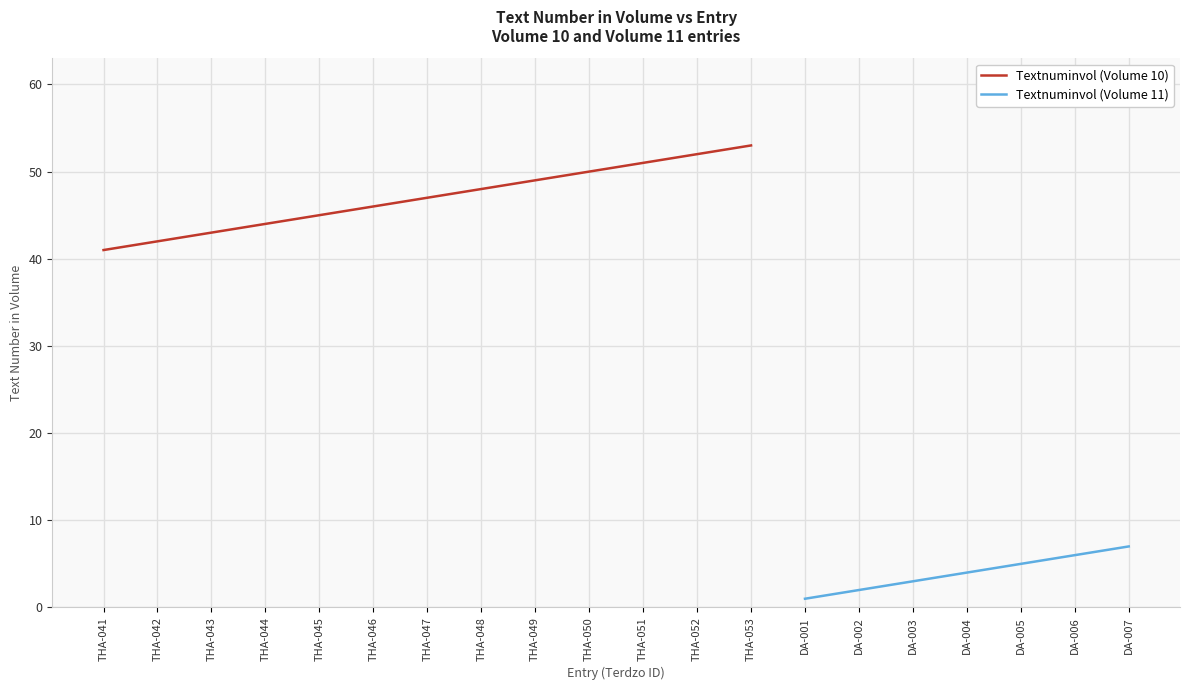

Reading right to left, list all the values displayed in this chart.

7	6	5	4	3	2	1	53	52	51	50	49	48	47	46	45	44	43	42	41